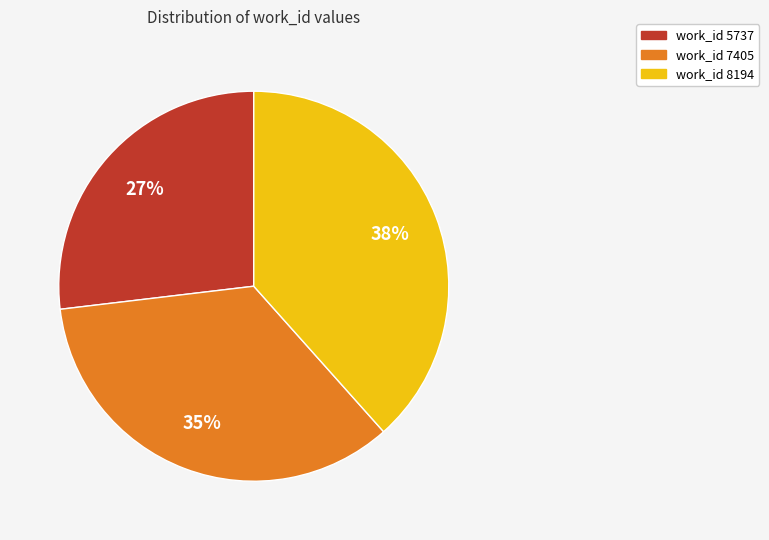

Is there any slice that represents more than half of the pie?

No